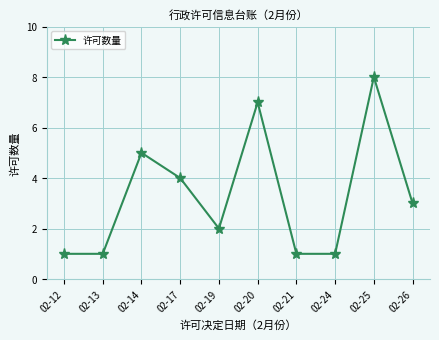

How many values are below 3?

5